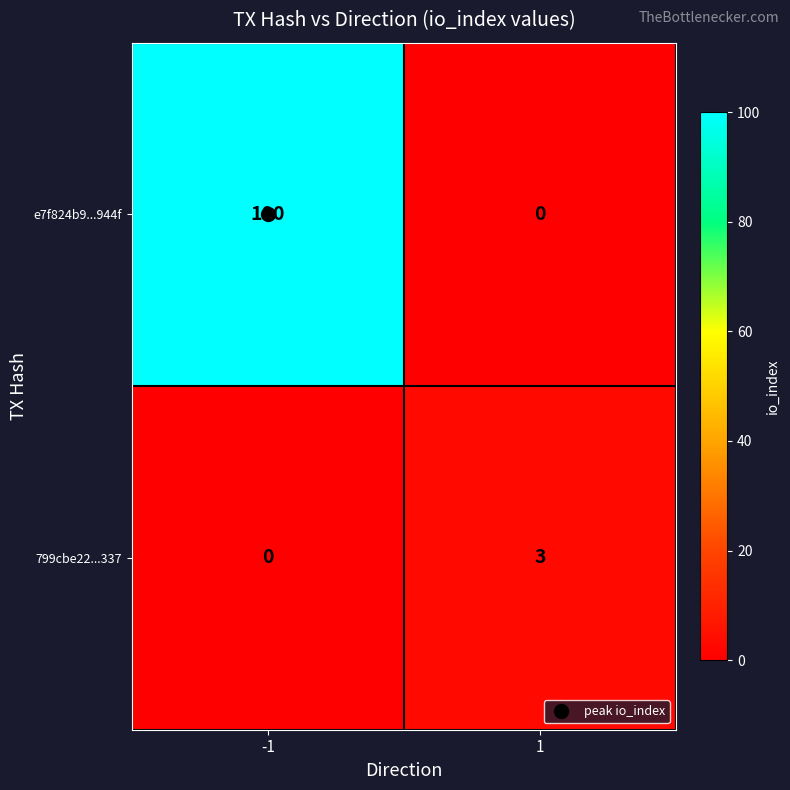

Which series has the largest range (max minus min)?

e7f824b9...944f